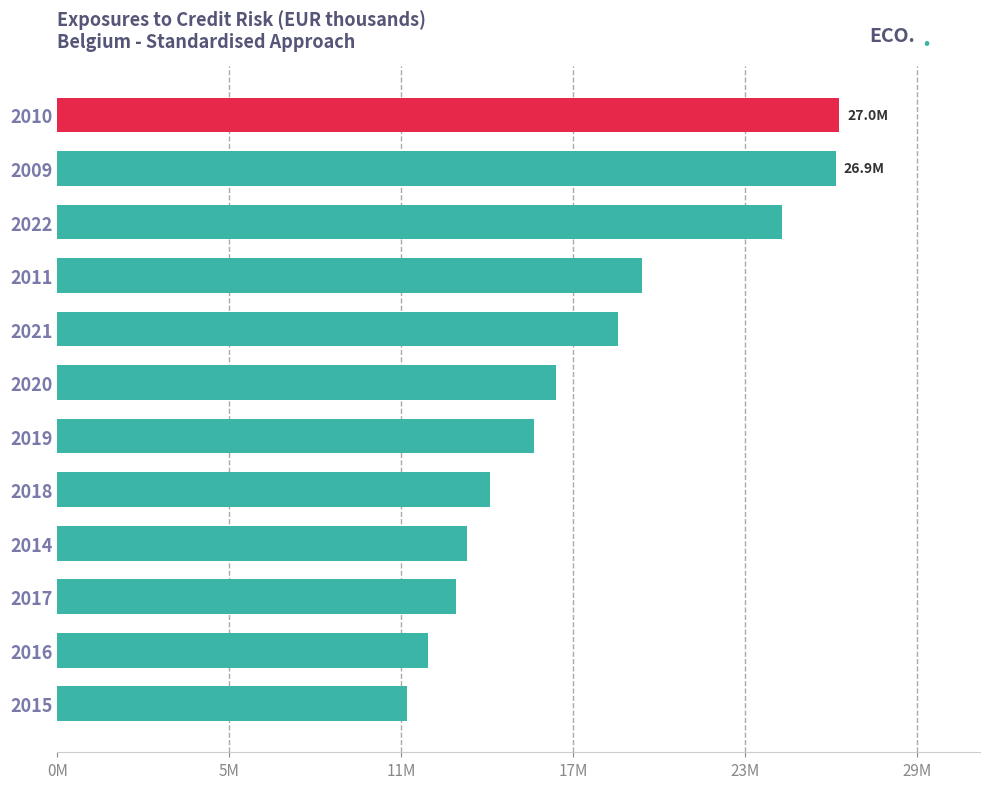

Are the bars grouped side by side (vs. stacked)?

No